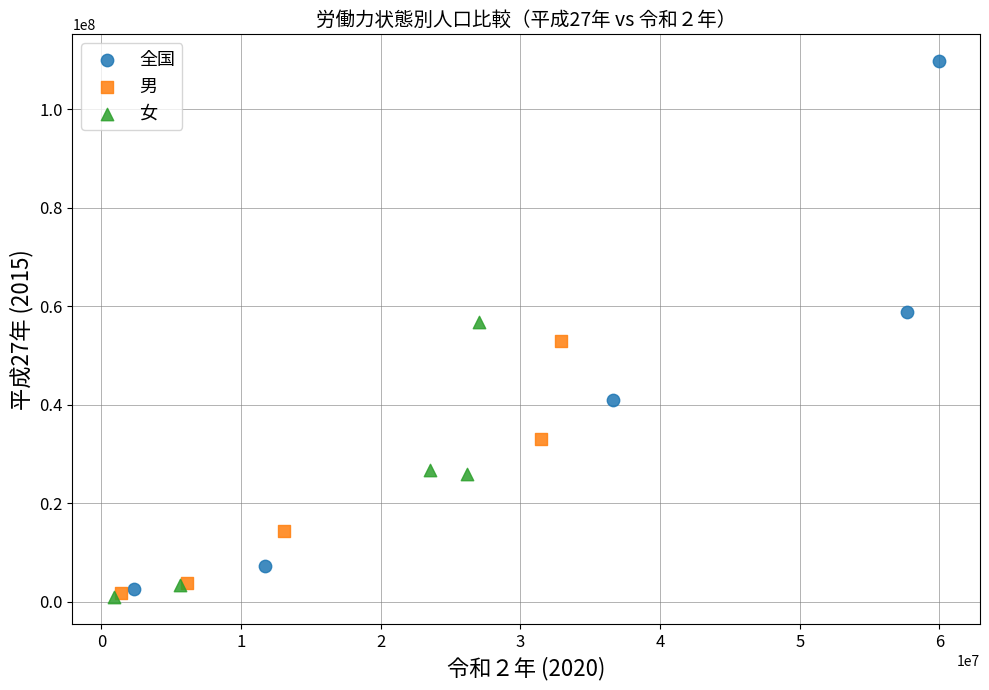

Which series has the widest spread of Y values?

全国